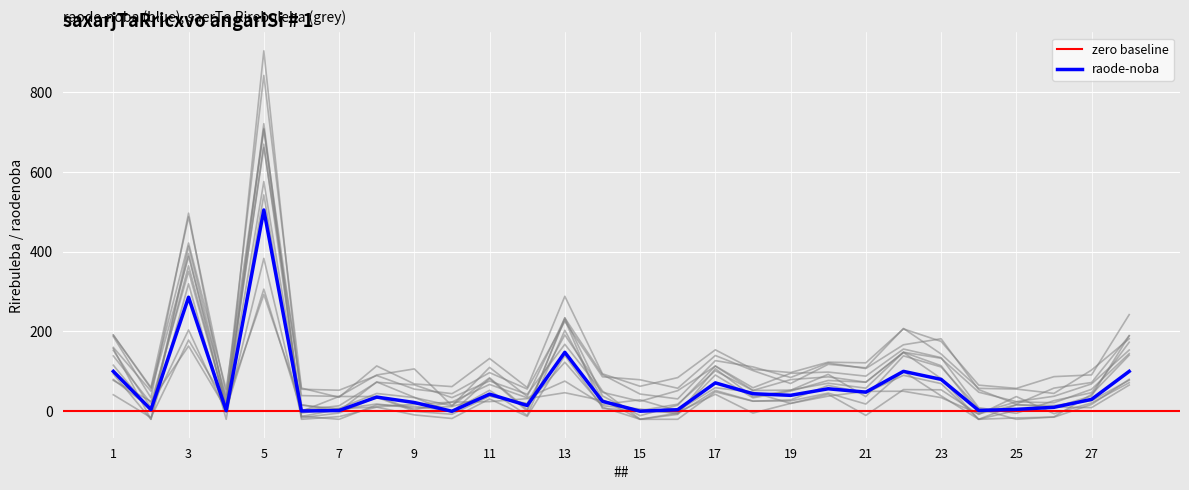

The value of raode-noba at 3 is 285.6. True or false?

True